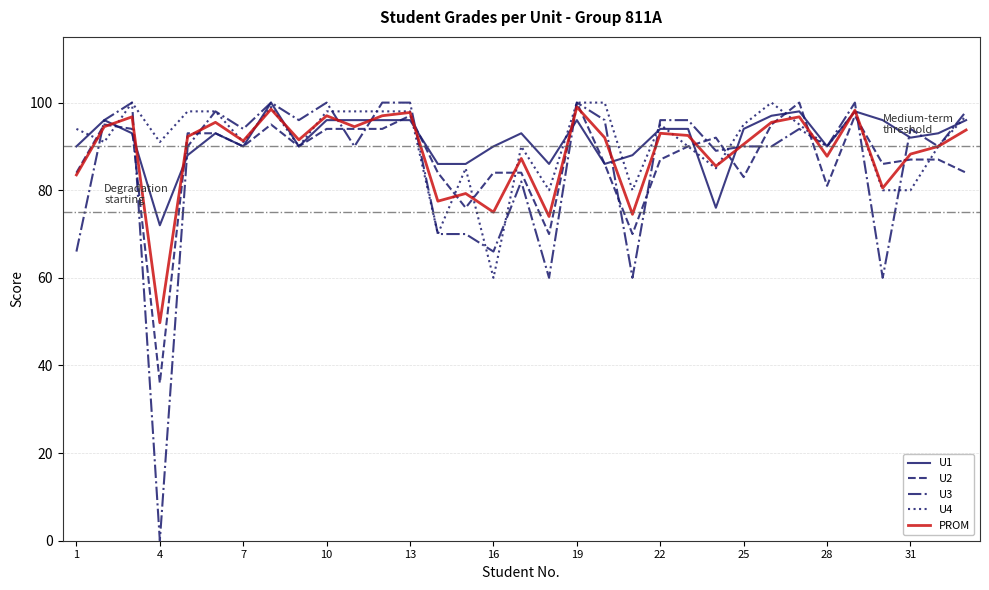

Which series has the largest range (max minus min)?

U3